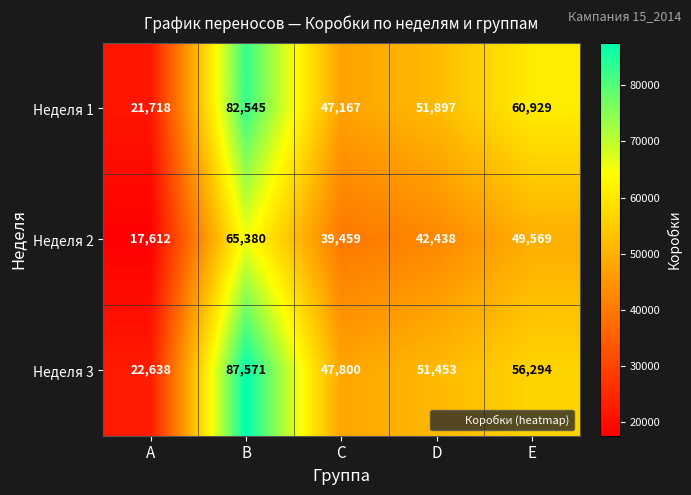

Which series changed the most between C and E?

Неделя 1